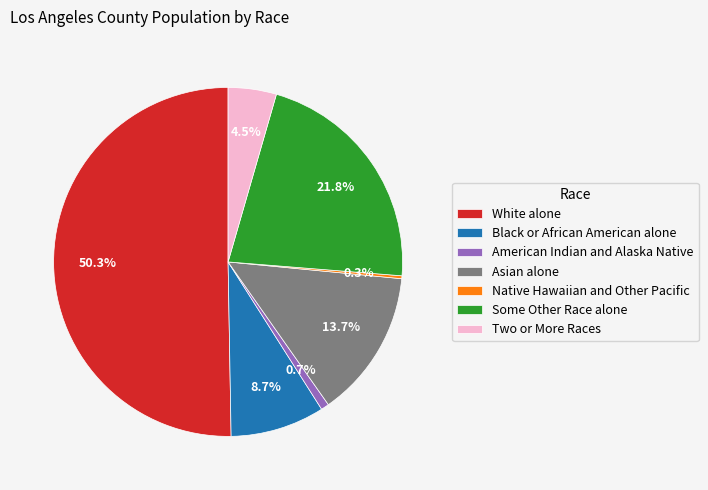

Which slice is the largest?

White alone